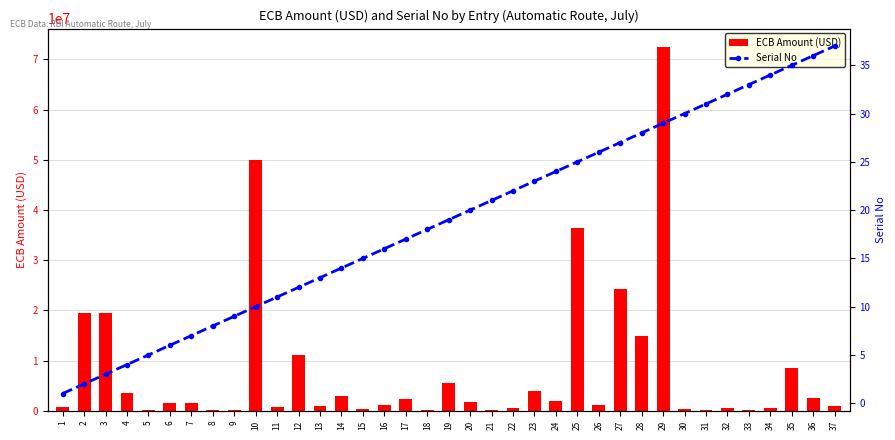

What is the maximum value for ECB Amount (USD)?

72499807.0